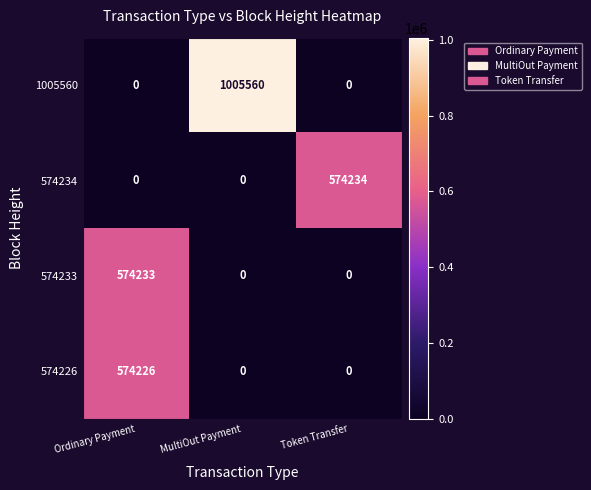

List the series in order of their peak value, lowest first.

574226, 574233, 574234, 1005560